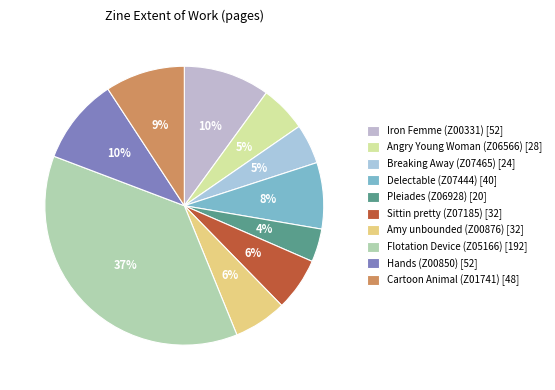

Does Delectable (Z07444) represent more than half of the total?

No